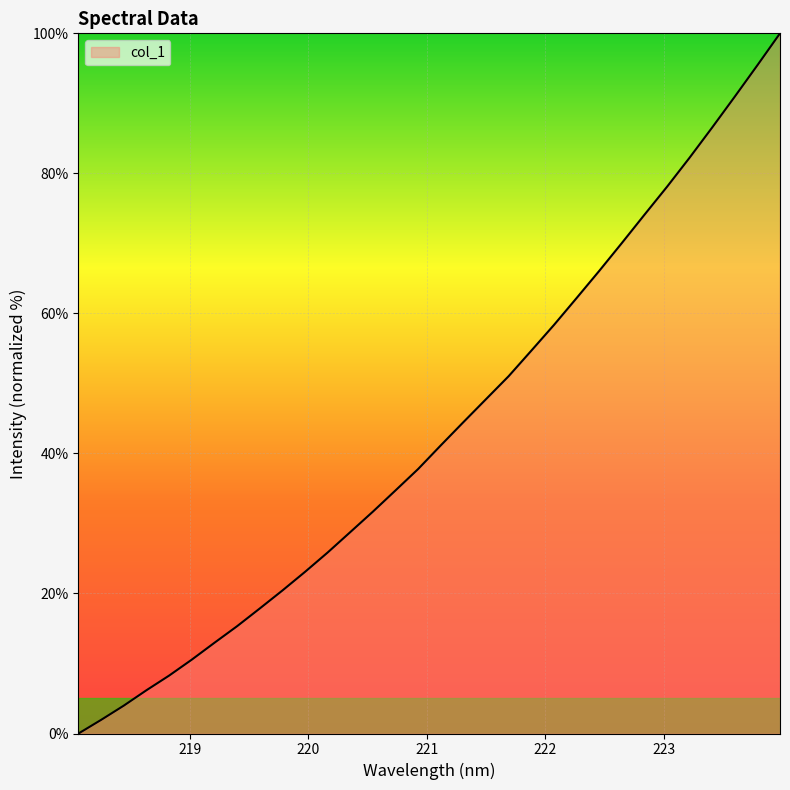

What is the difference between the maximum and minimum values?

100.0